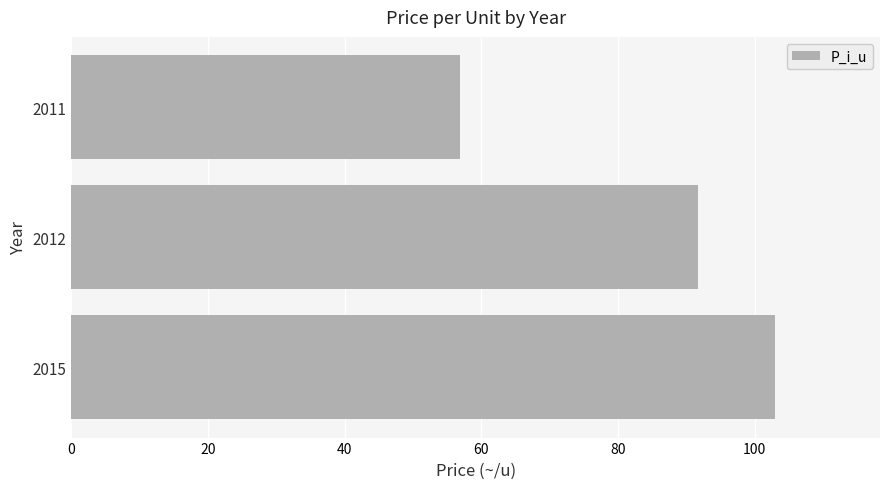

What is the sum of all values?

251.5